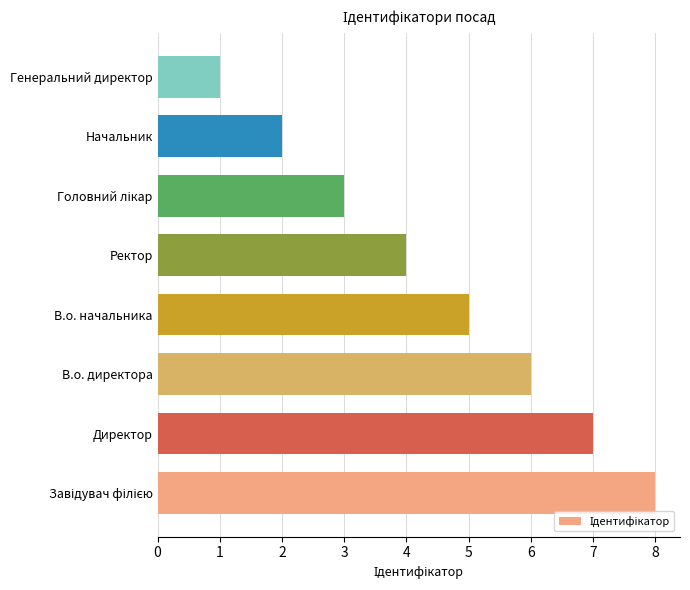

Reading bottom to top, what are all the values shown in this chart?

8	7	6	5	4	3	2	1